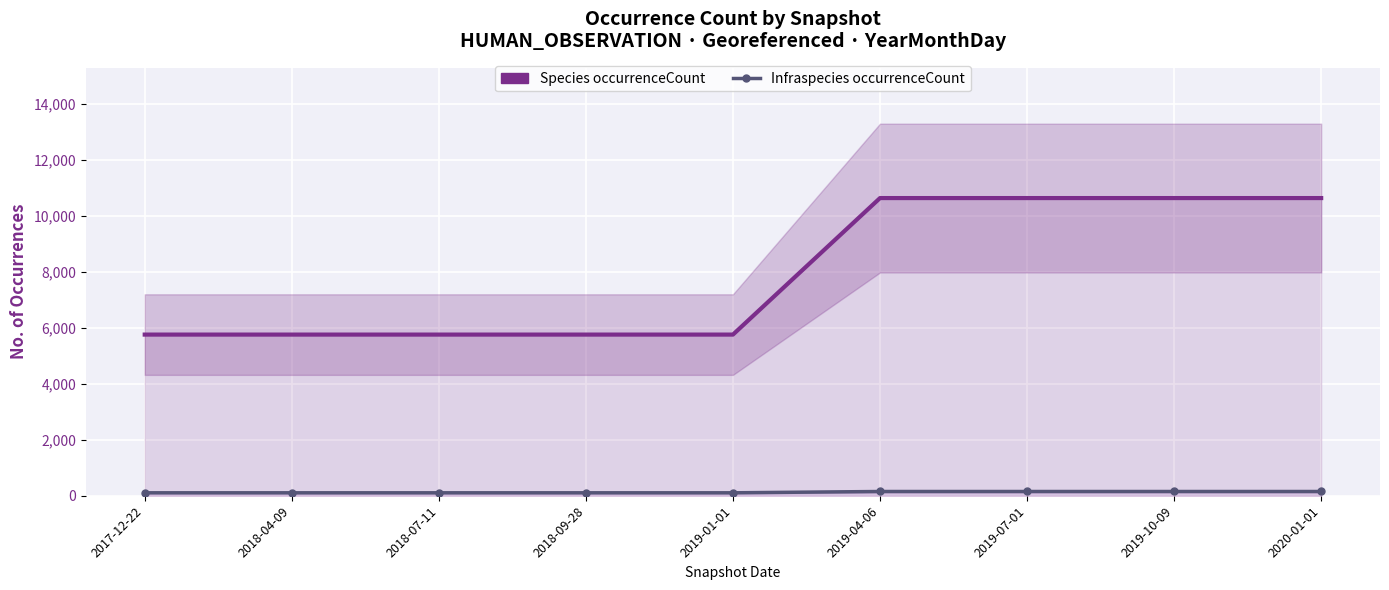

Which series changed the most between 2019-01-01 and 2019-07-01?

Species occurrenceCount